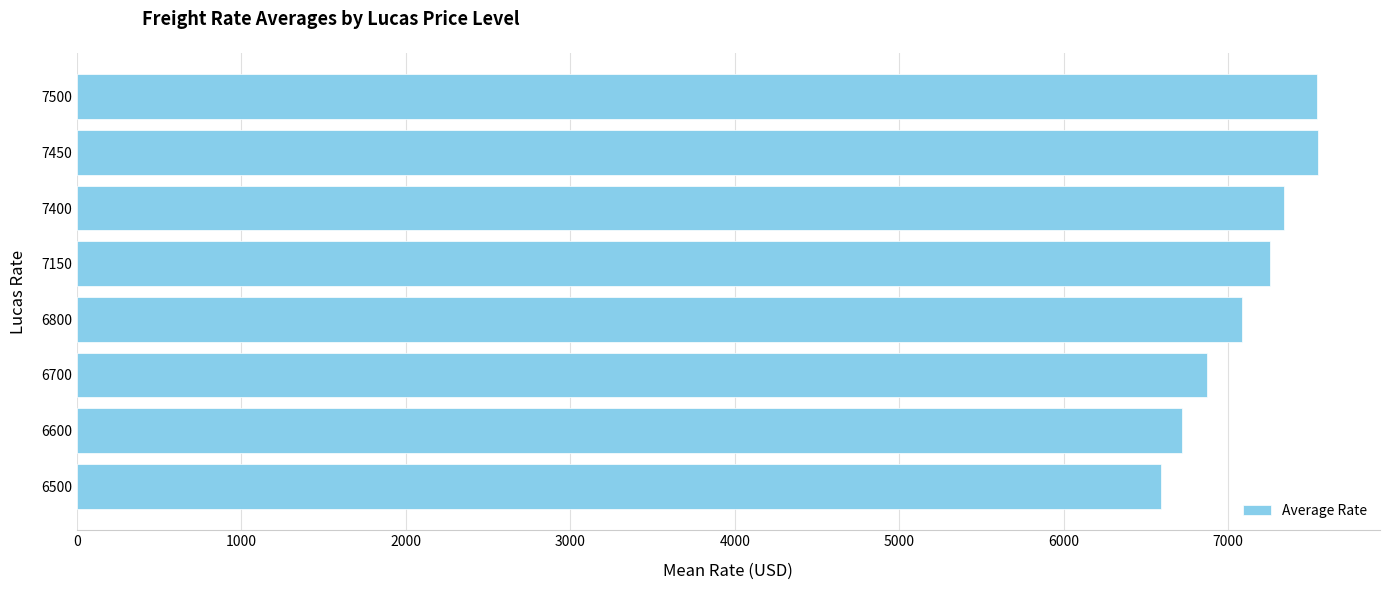

What is the greatest value displayed?

7545.0